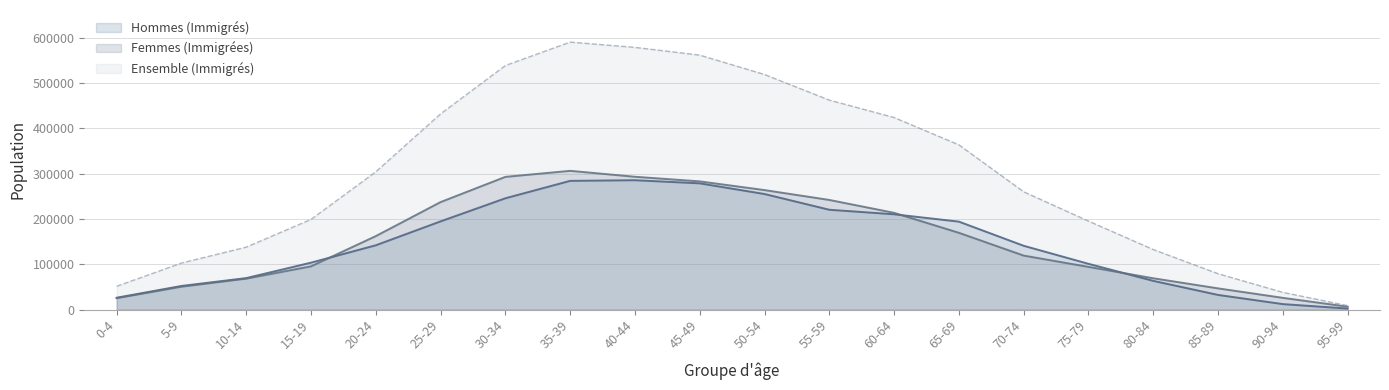

Where does the Hommes (Immigrés) series first go above 141984?

25-29